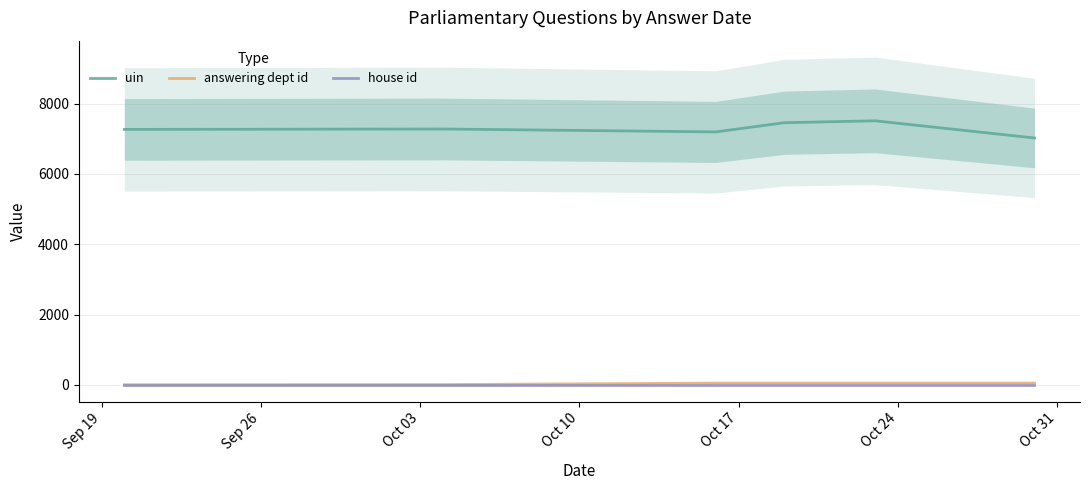

True or false: uin and answering dept id cross at least once.

False